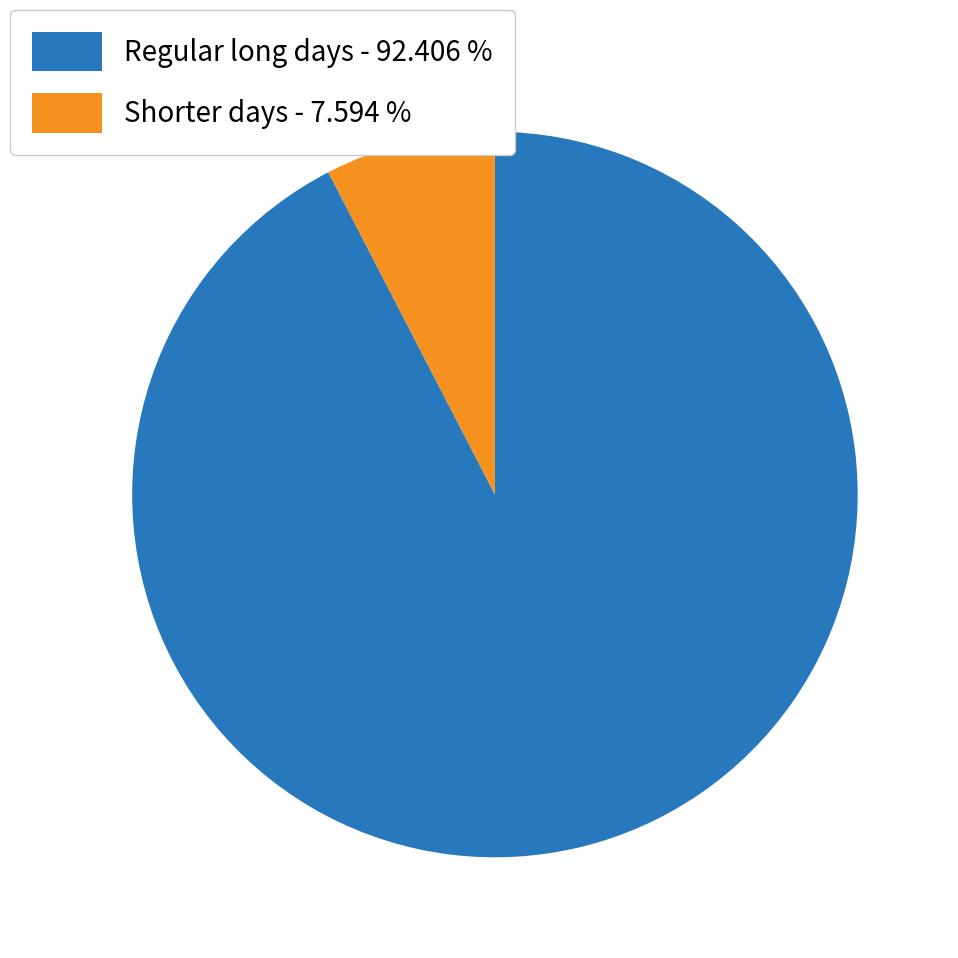

Which category has the biggest portion of the pie?

Regular long days - 92.406 %